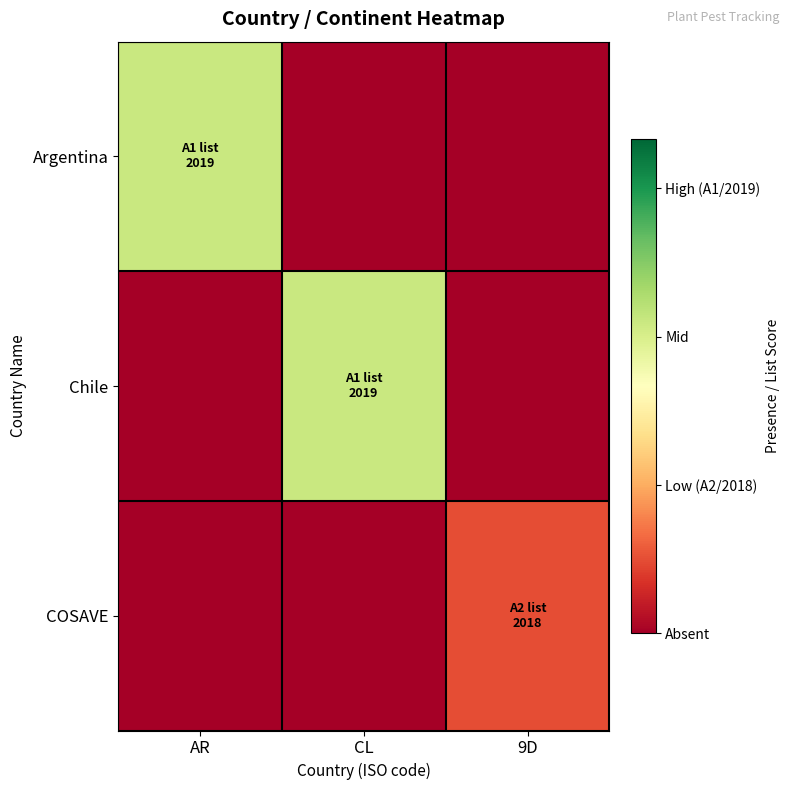

How many data points does each series have?

3